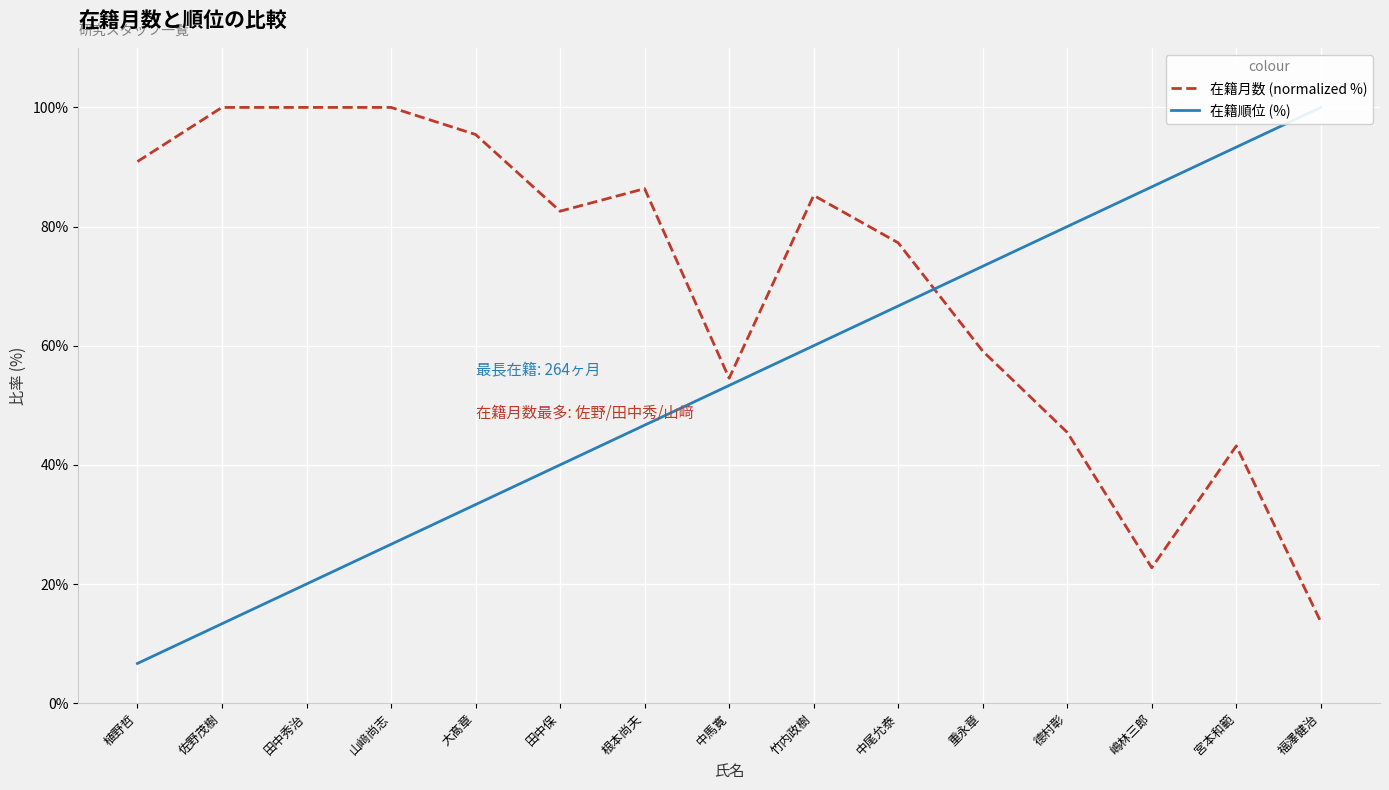

The value of 在籍順位 (%) at 嶋林三郎 is 139.0. True or false?

False